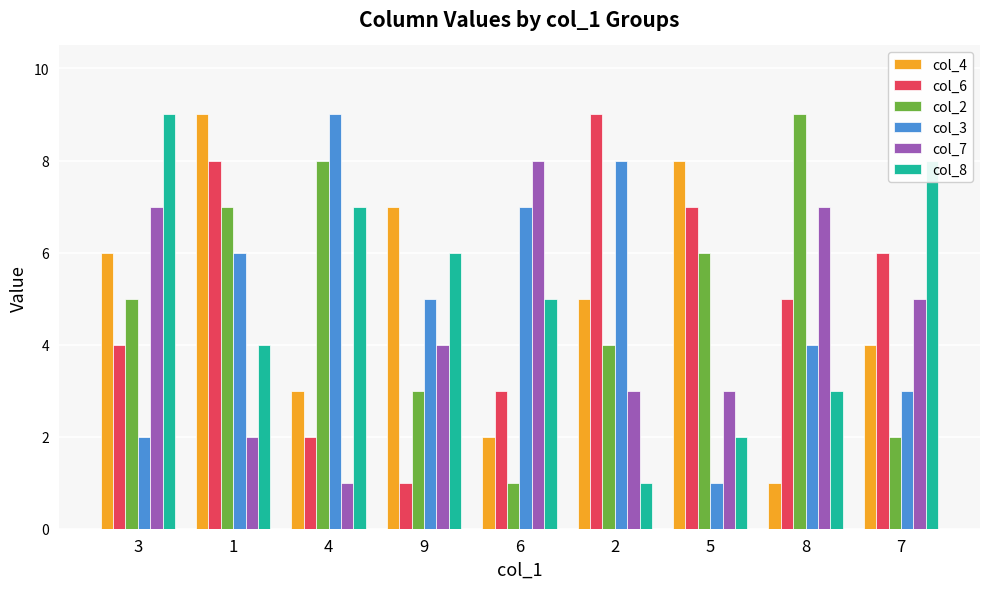

What position from the left is 8?

8